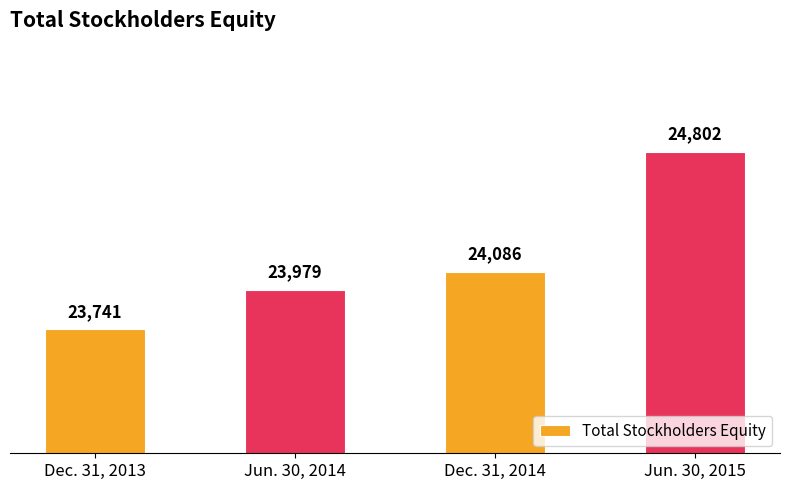

What is the ratio of the value at Dec. 31, 2014 to the value at Dec. 31, 2013?

1.0